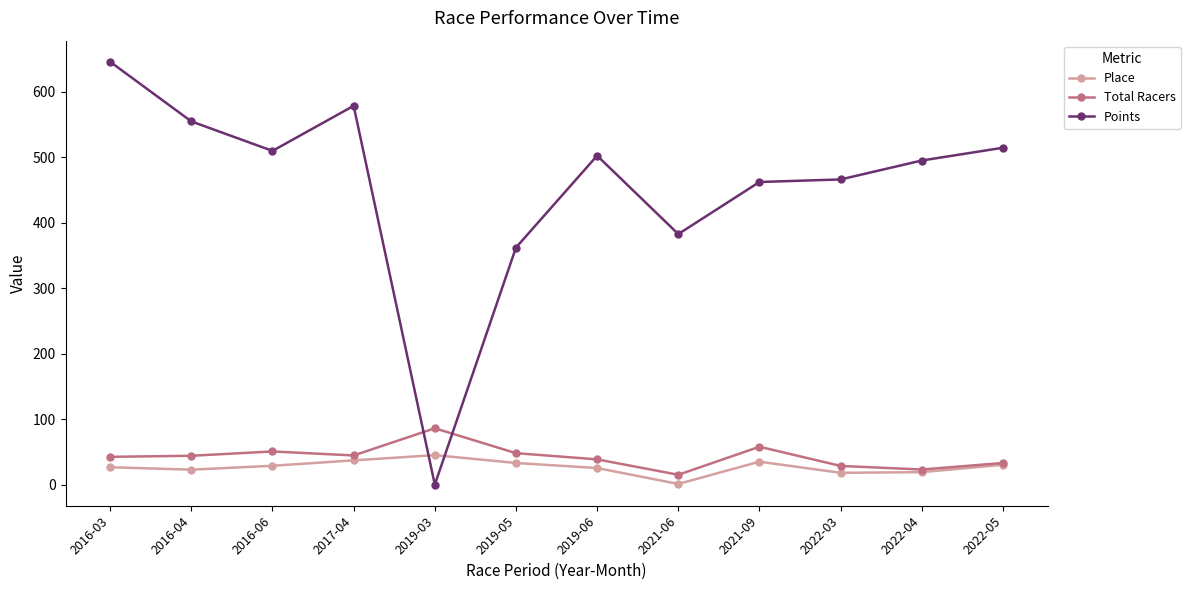

True or false: Points has more than 0 points higher than both neighbors.

True